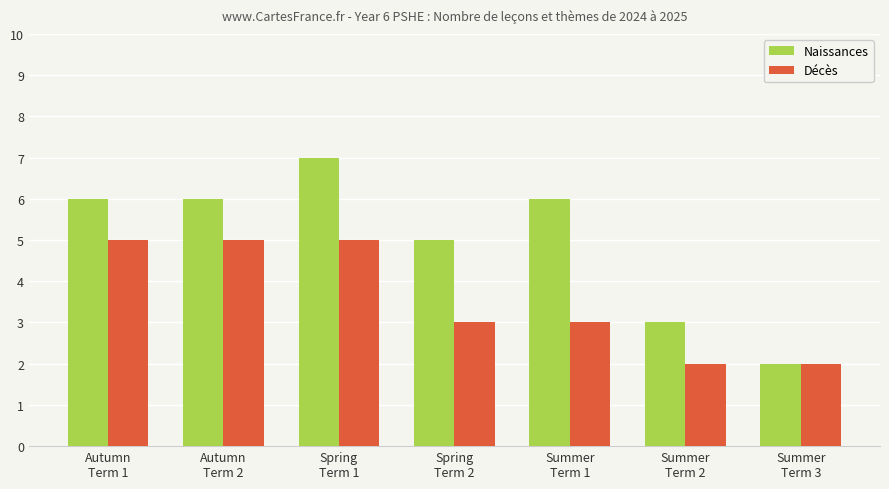

Is it true that Décès equals 8 at Autumn
Term 1?

False